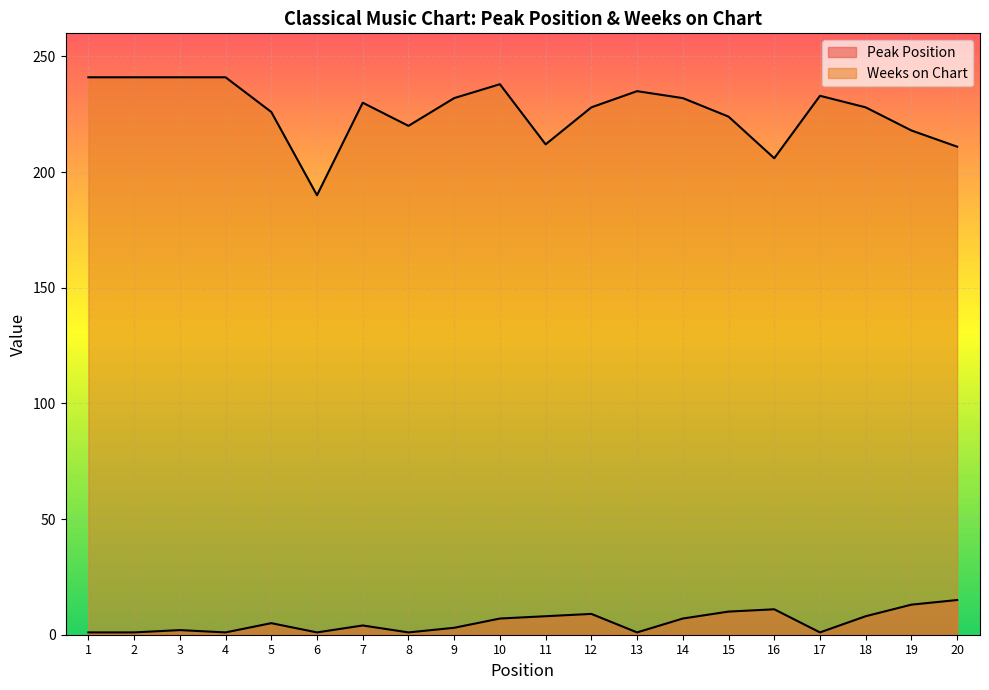

How many categories are shown in the chart?

20